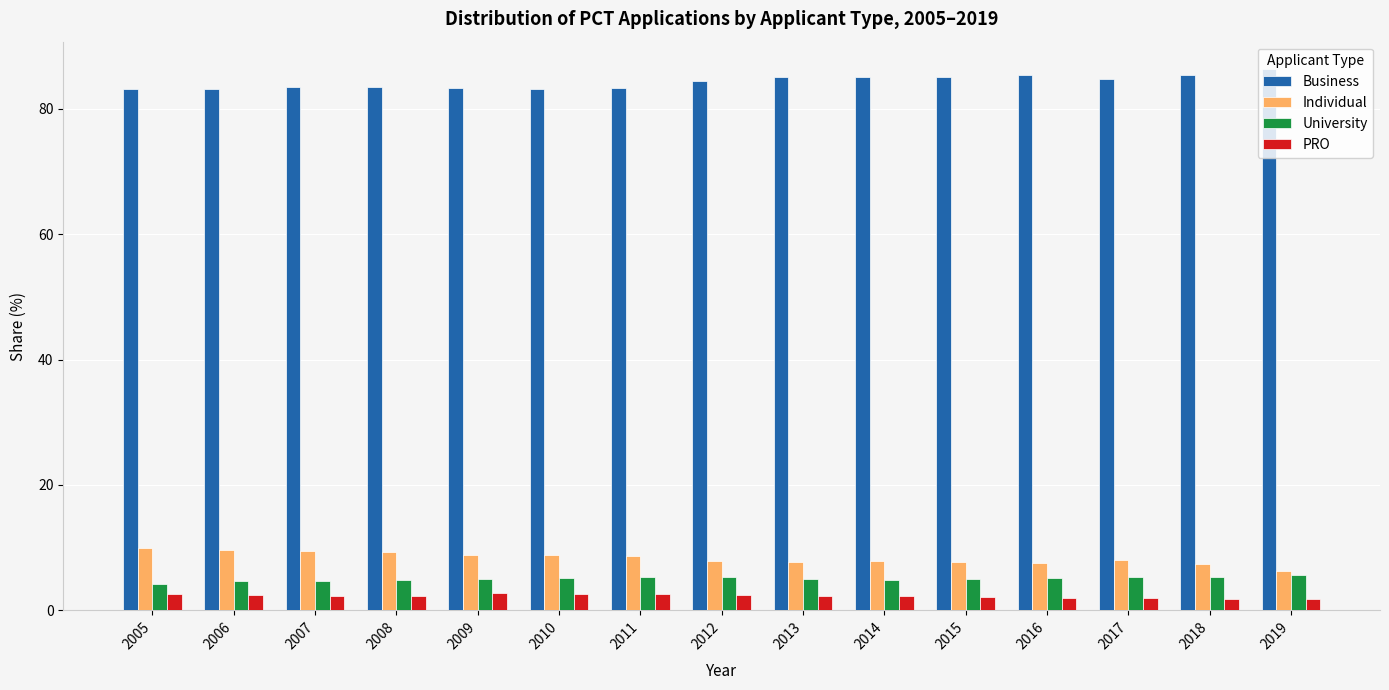

The Business series shows 85.1 at 2015. True or false?

True